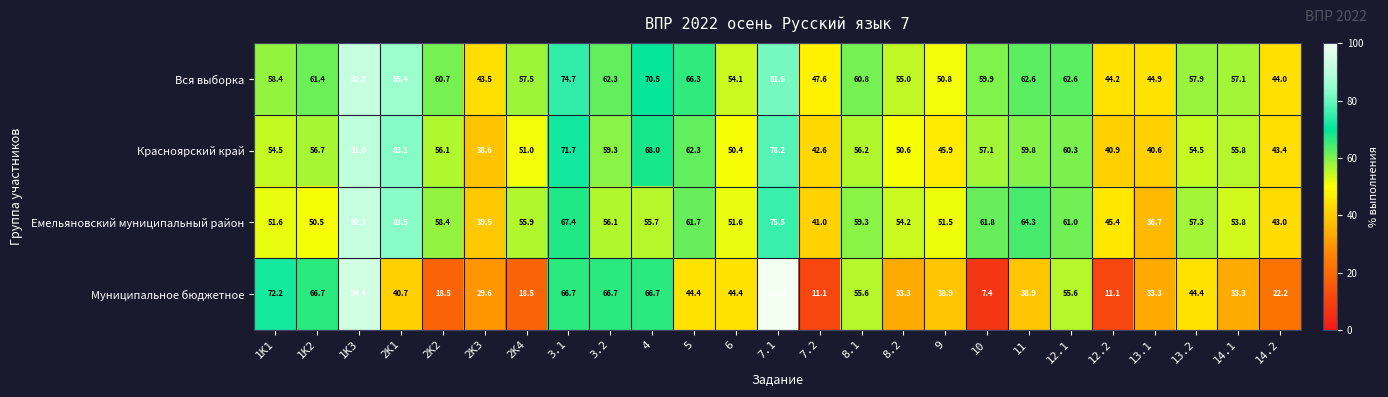

Which series has the largest range (max minus min)?

Муниципальное бюджетное